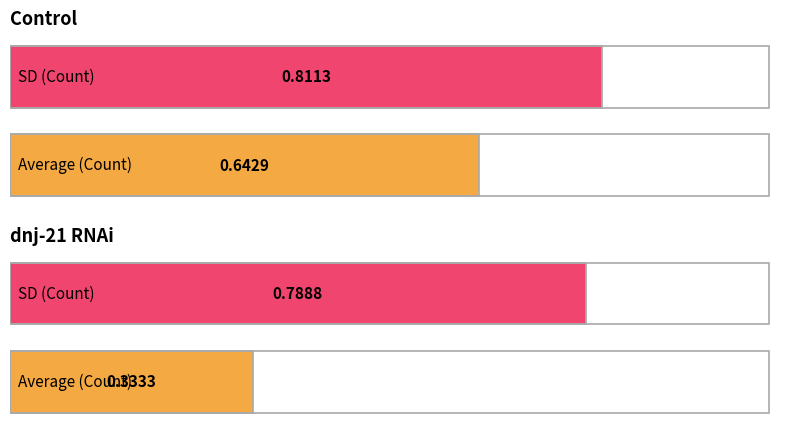

Is it true that Control equals 0.8 at SD (Count)?

True